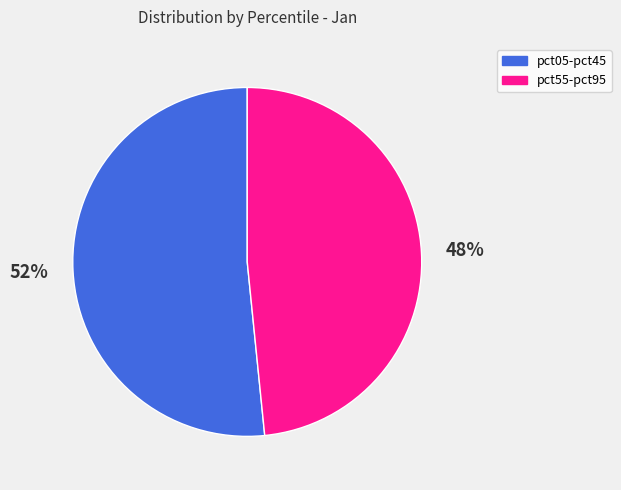

Is there a majority slice in this chart?

Yes